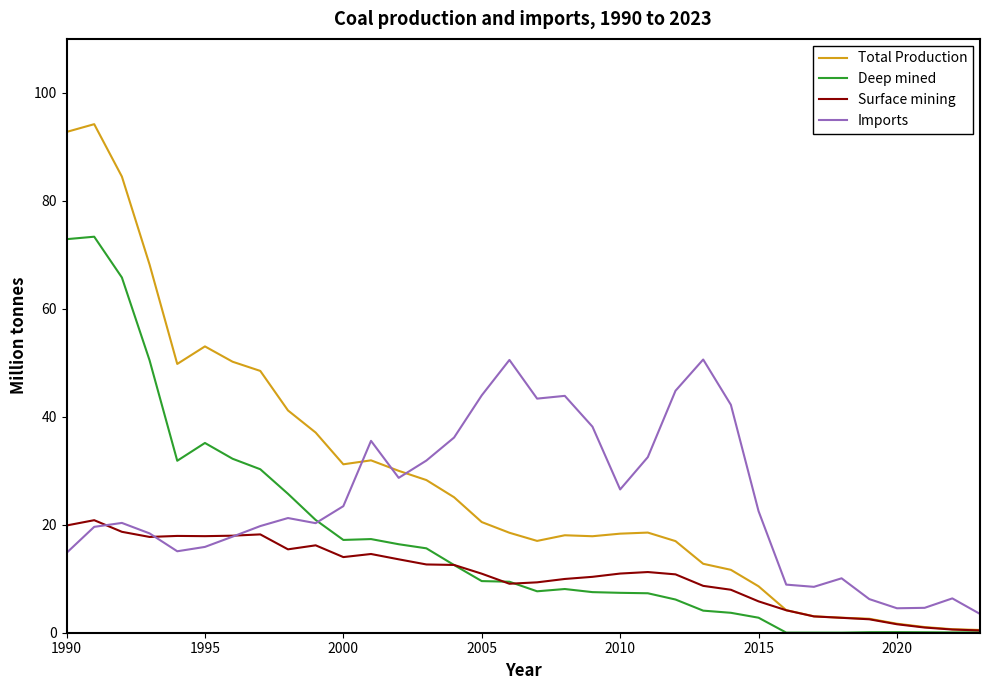

Rank the series by their average value, from lowest to highest.

Surface mining, Deep mined, Imports, Total Production